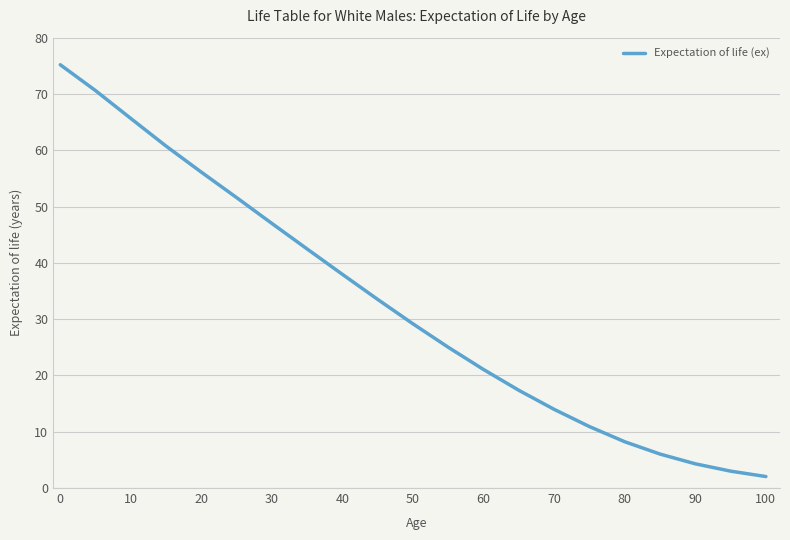

What is the greatest value displayed?

75.2